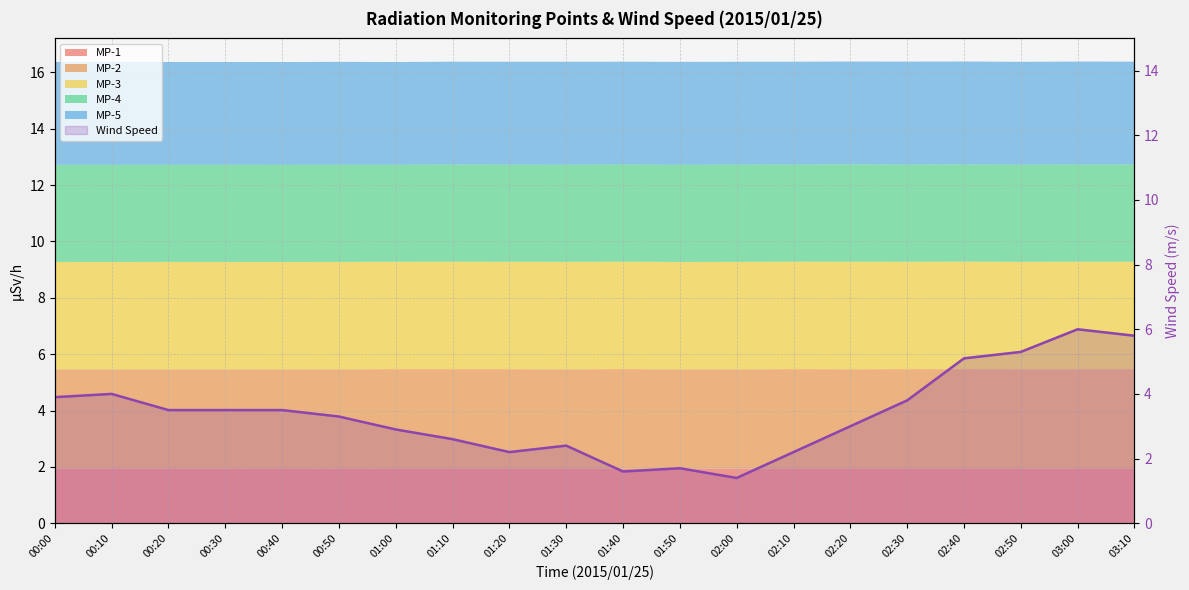

What is the smallest value displayed?

1.4